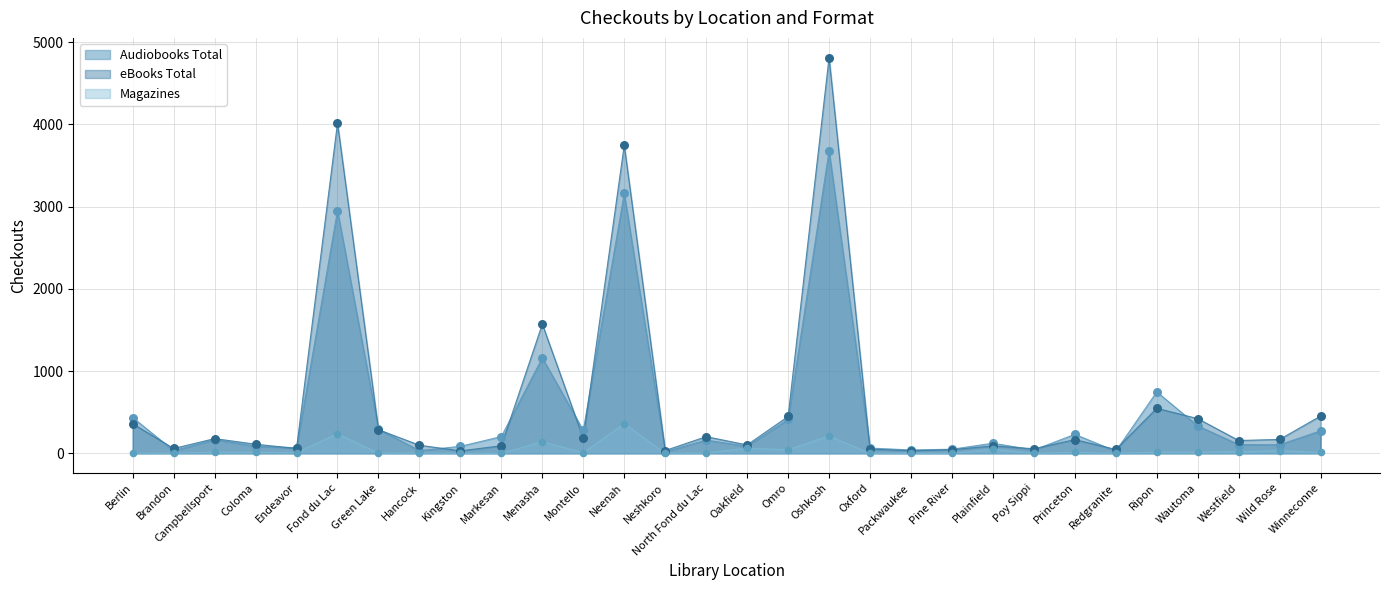

Which series reaches the maximum Y coordinate?

eBooks Total